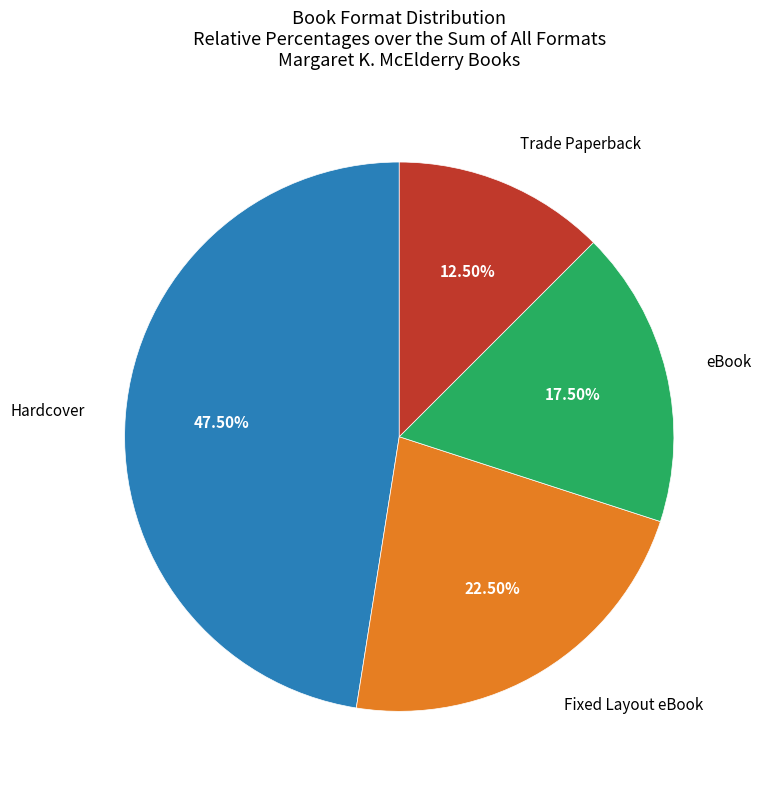

Is eBook the majority of the pie?

No